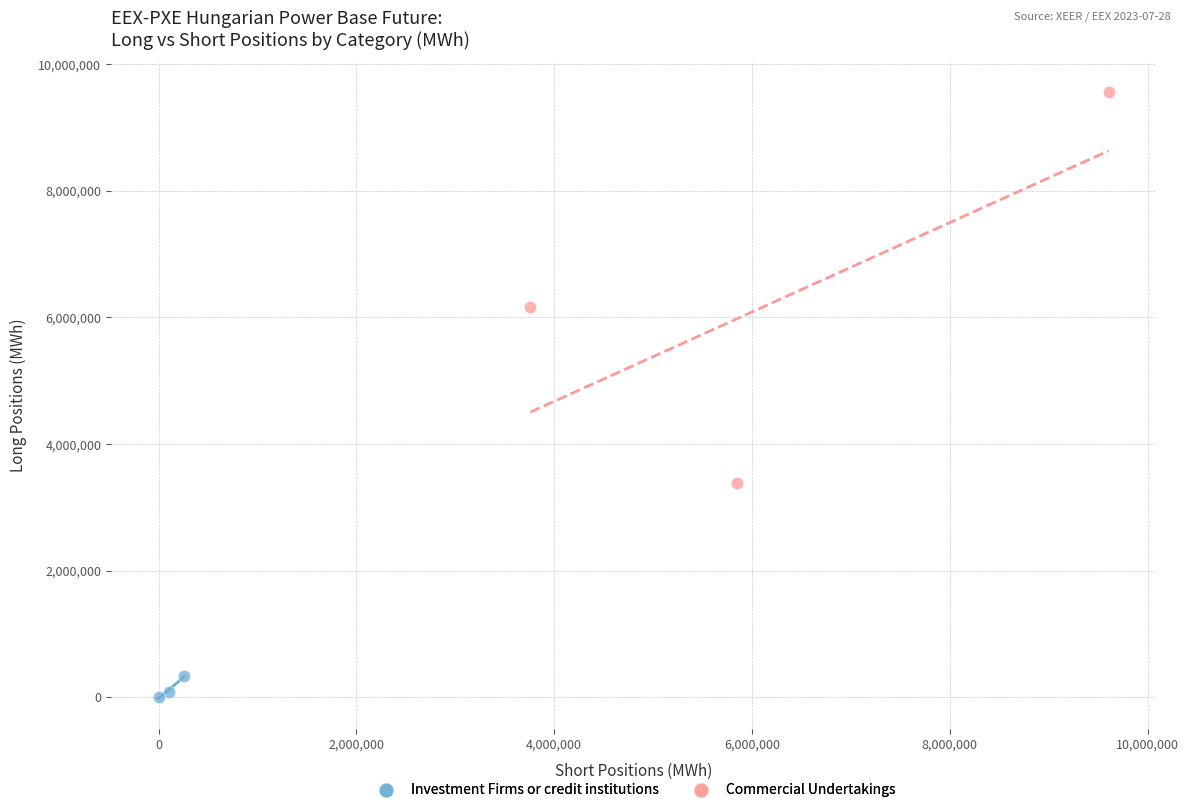

Which series reaches the minimum Y coordinate?

Investment Firms or credit institutions